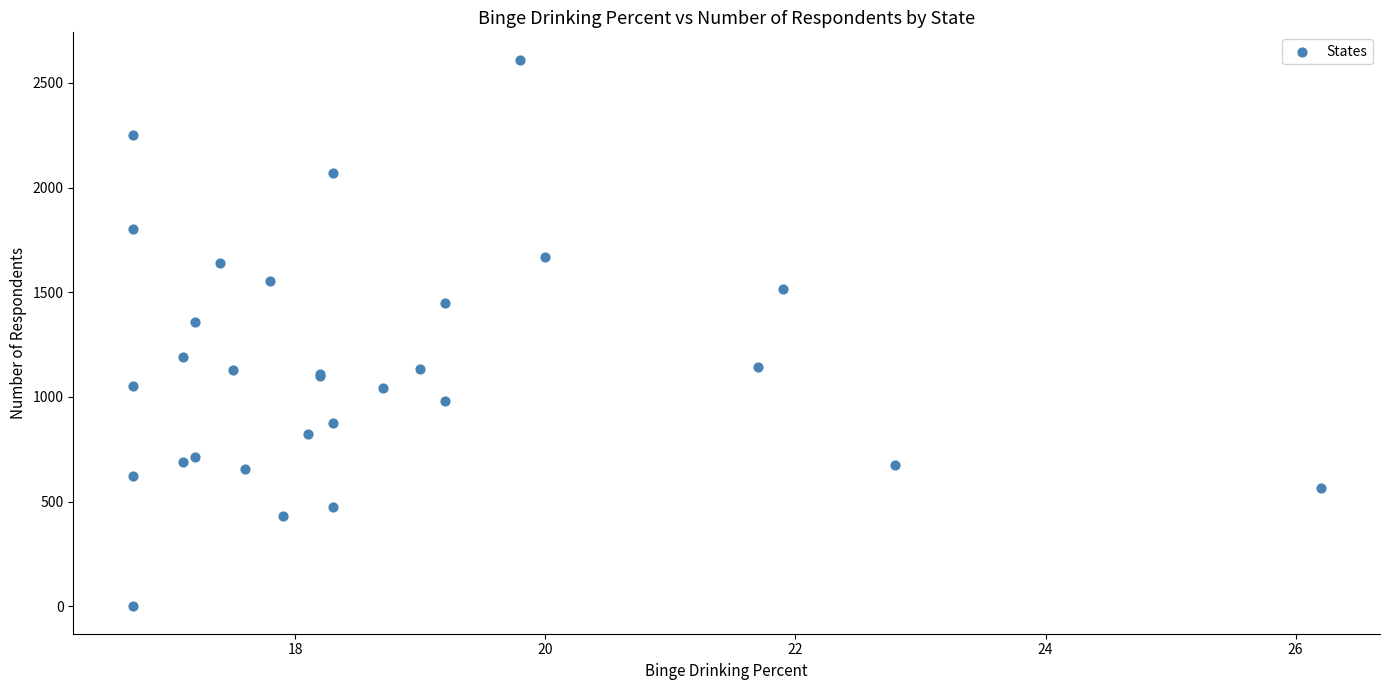

What Y value in the scatter plot is closest to 1305?

1358